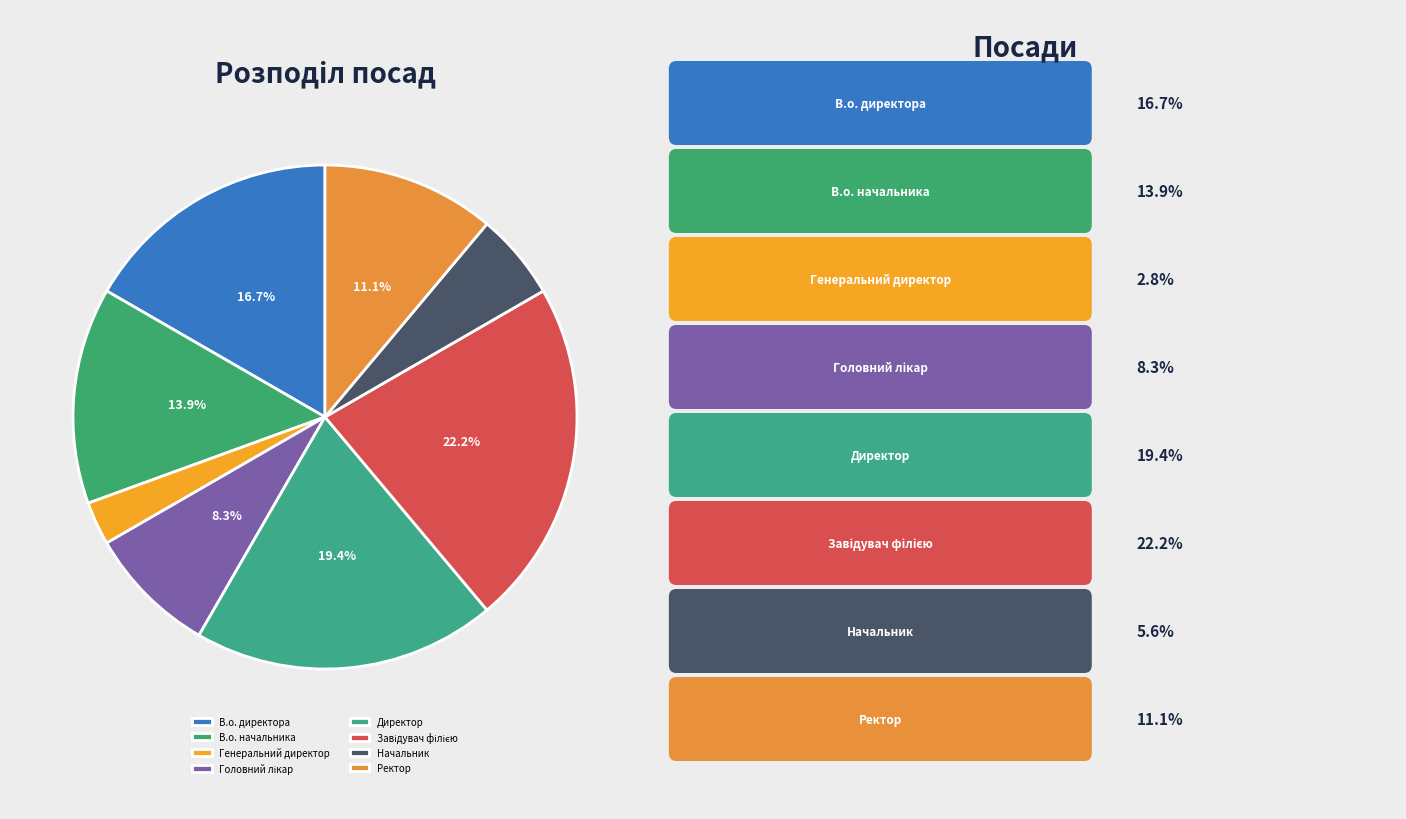

What is the smallest slice in the pie chart?

Генеральний директор